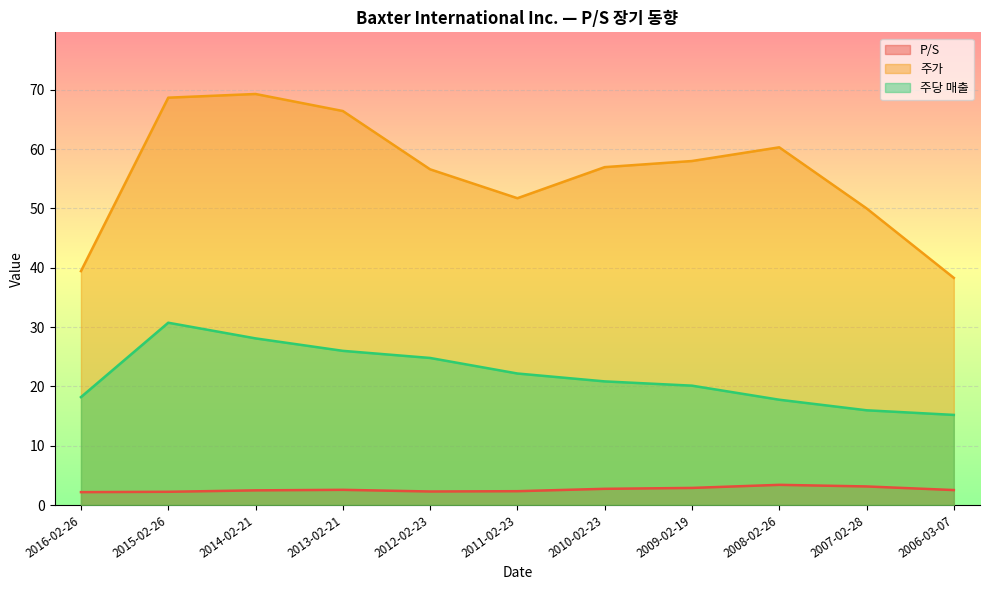

True or false: 주가 has more than 1 points higher than both neighbors.

True